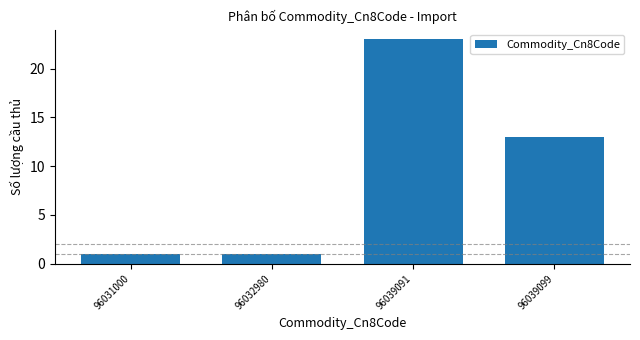

Reading right to left, transcribe all the data shown in this chart.

13	23	1	1